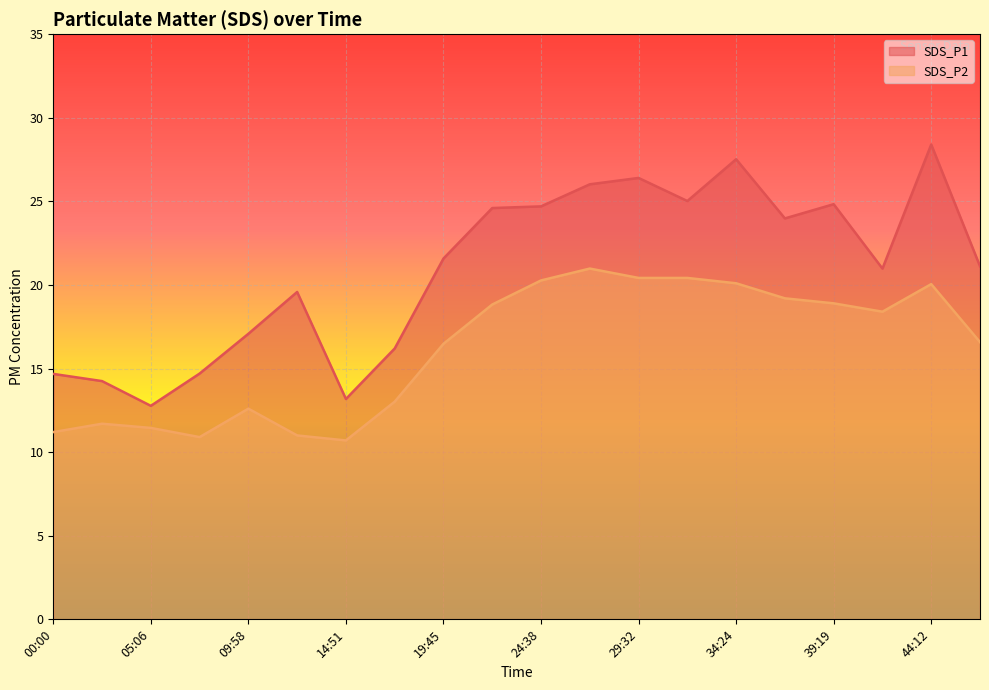

Rank the series at 19:45 from lowest to highest value.

SDS_P2, SDS_P1